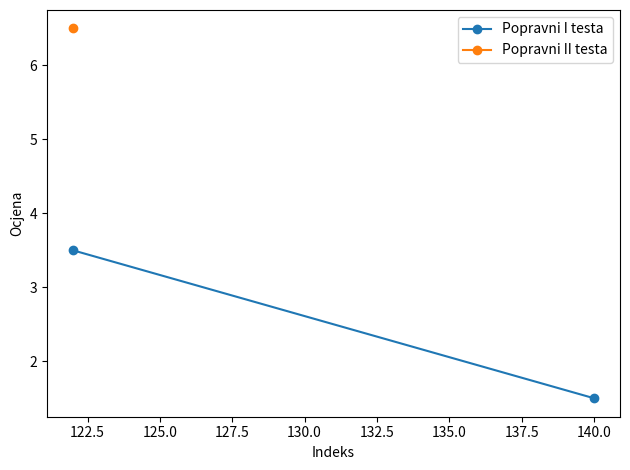

How many values exceed 3?

1